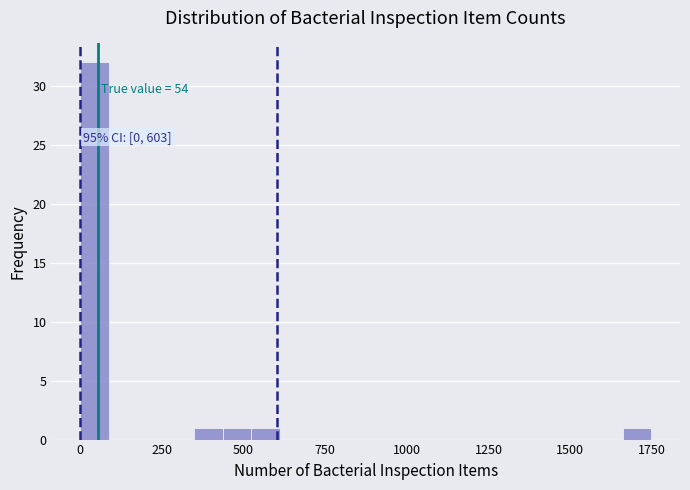

Read against the x-axis, roughly where is the centre of the tallest bar?

50